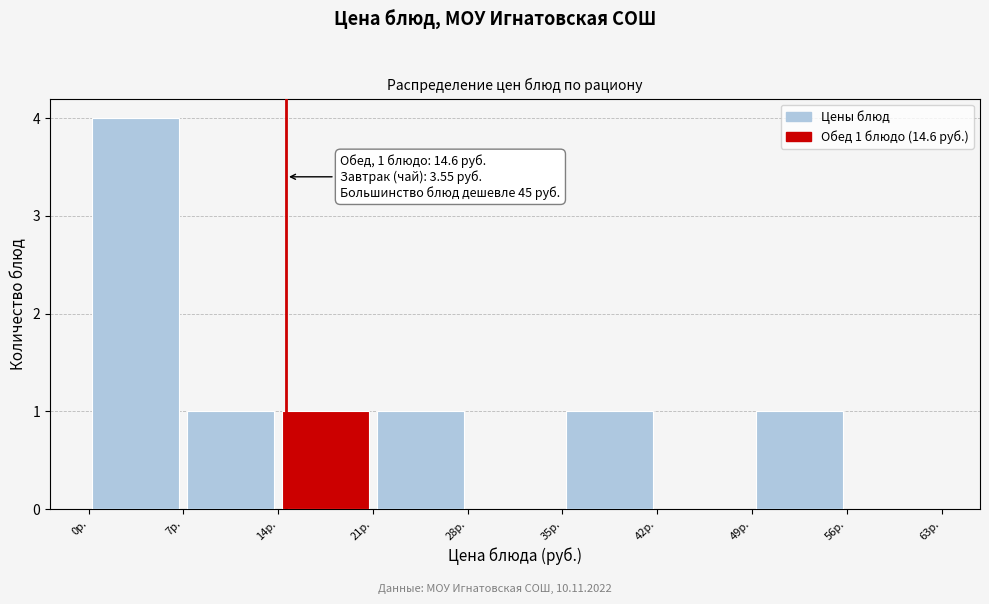

Over which range of the x-axis is the bar tallest?

0 to 7